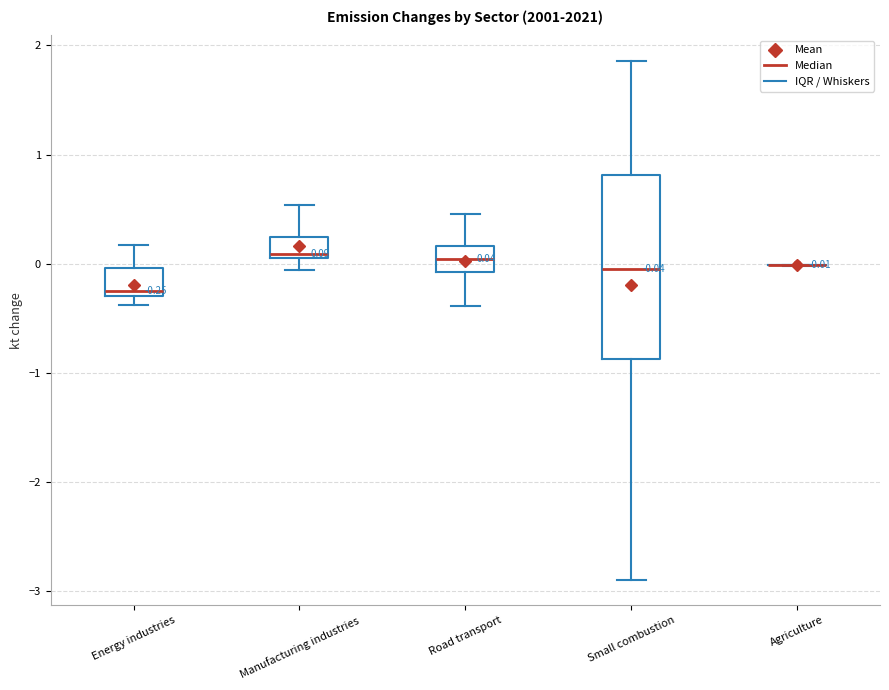

Which box is the tallest, from its lower edge to its upper edge?

Small combustion